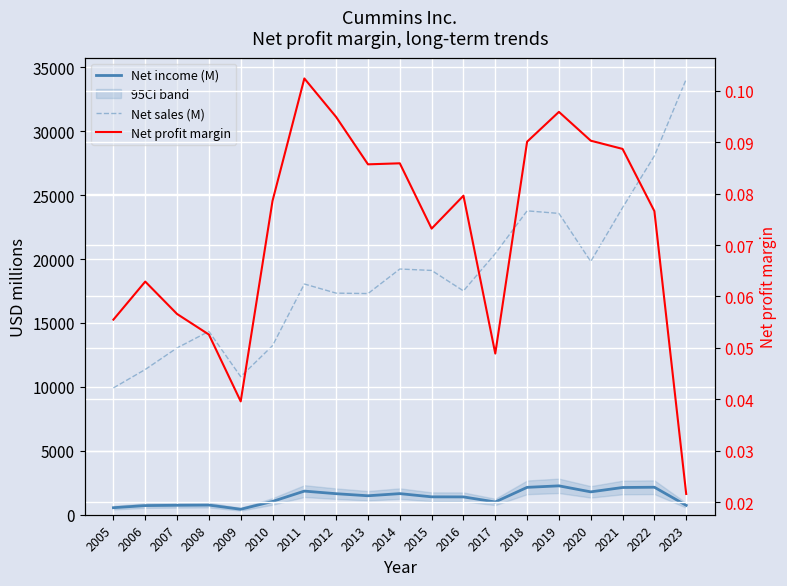

True or false: Net profit margin and Net sales (M) cross at least once.

False